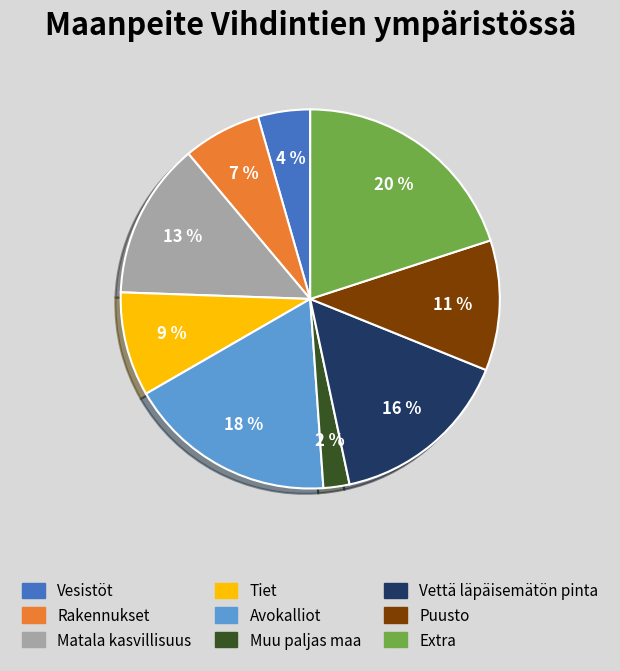

To the nearest percent, what is the average slice percentage?

11%